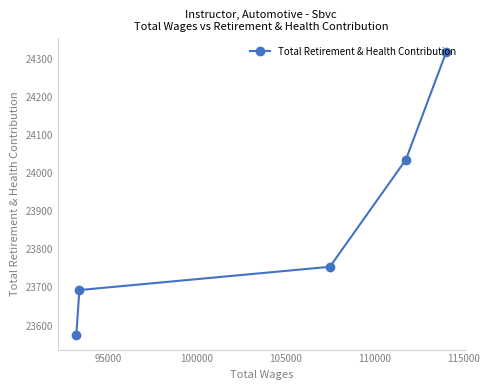

What is the difference between the maximum and minimum values?

743